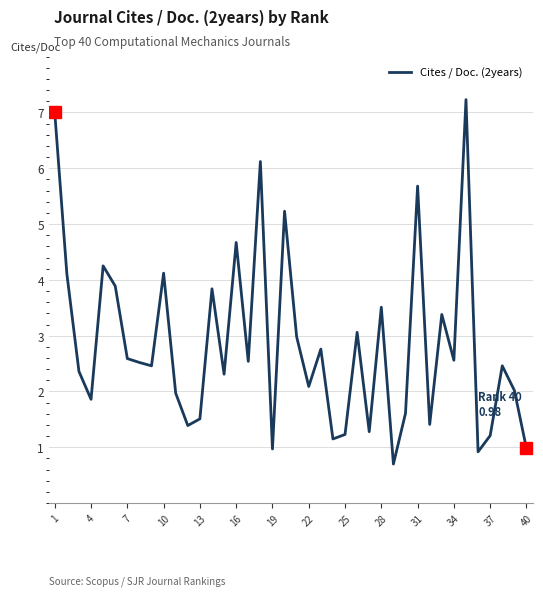

What is the smallest value displayed?

0.7